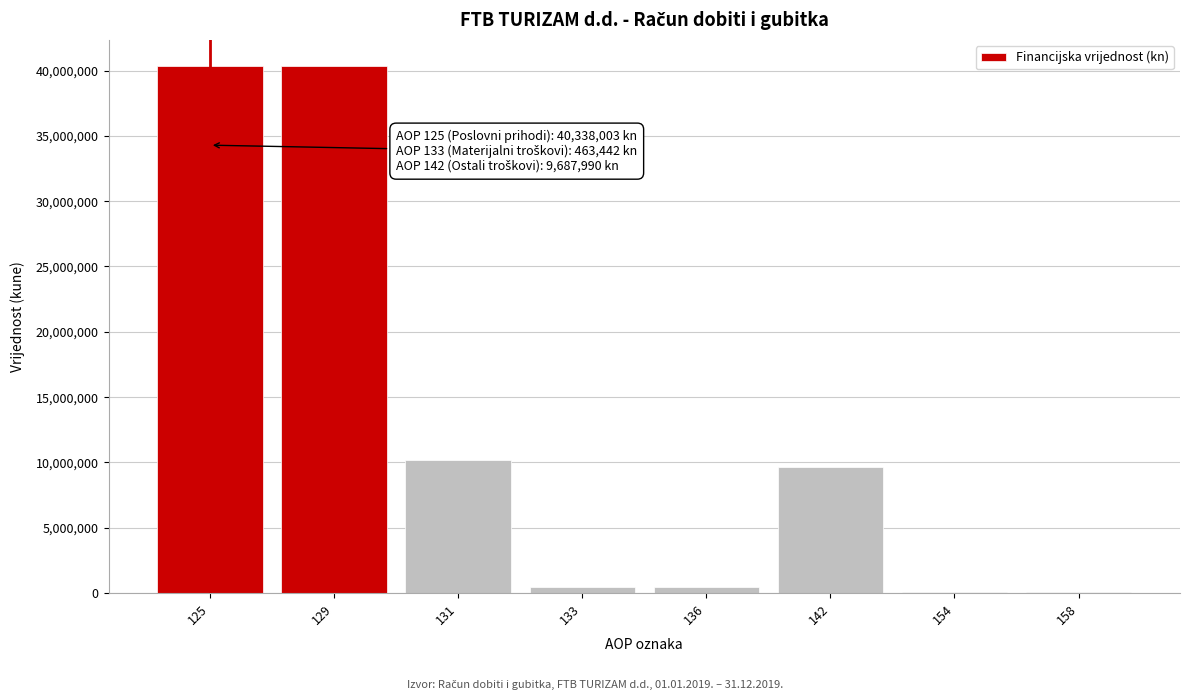

Reading left to right, what are all the values shown in this chart?

125=40338003	129=40338003	131=10151432	133=463442	136=463442	142=9687990	154=96321	158=96321